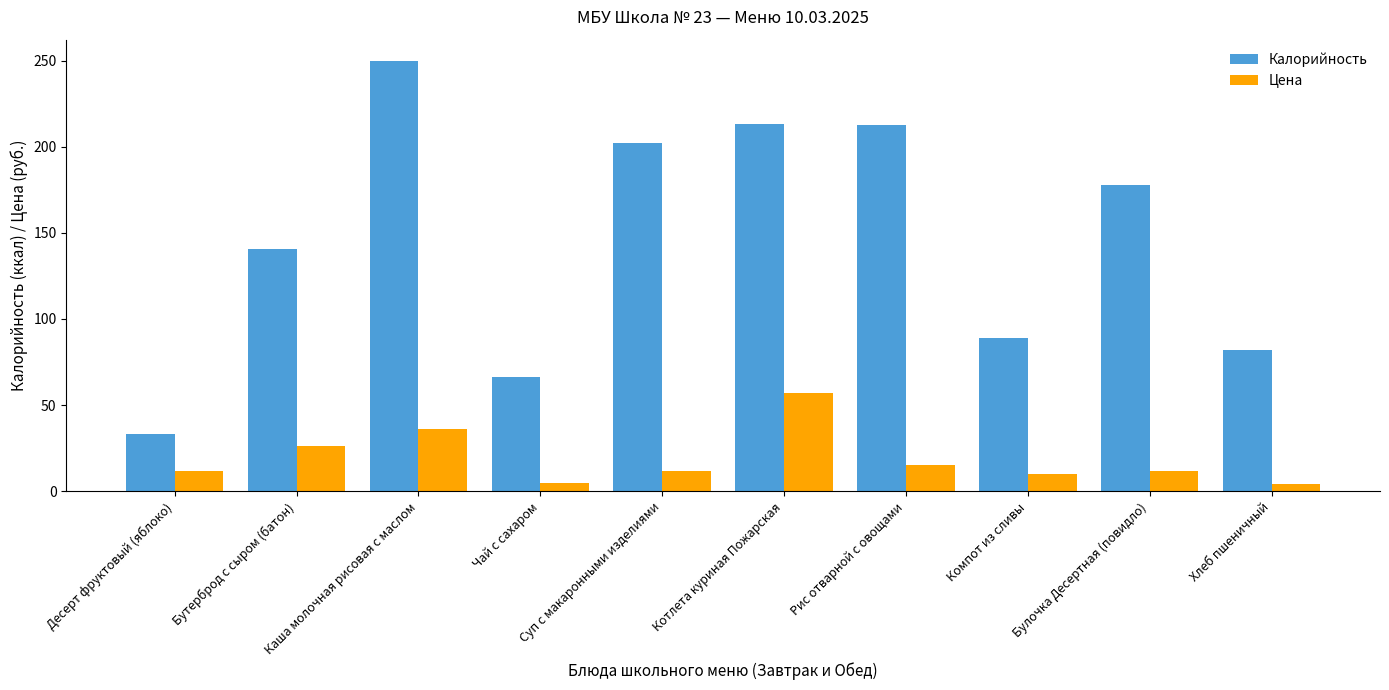

What is the total value across all series at Рис отварной с овощами?

227.9